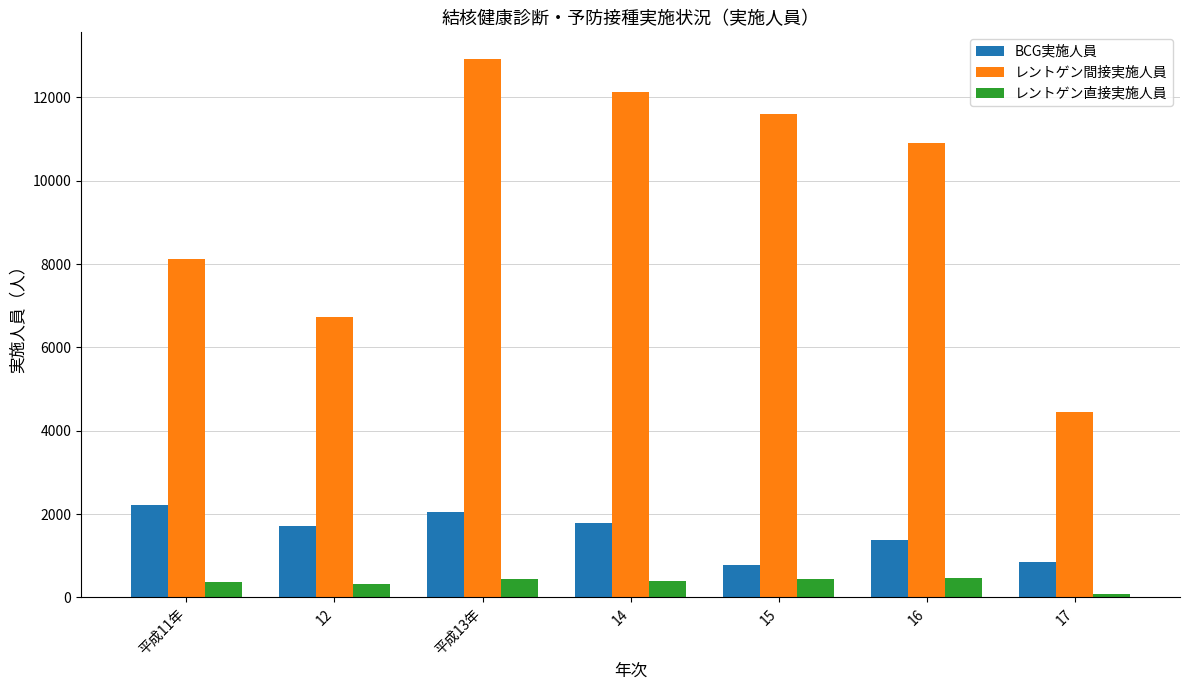

Is the value of レントゲン間接実施人員 at 15 greater than the value of BCG実施人員 at 16?

Yes